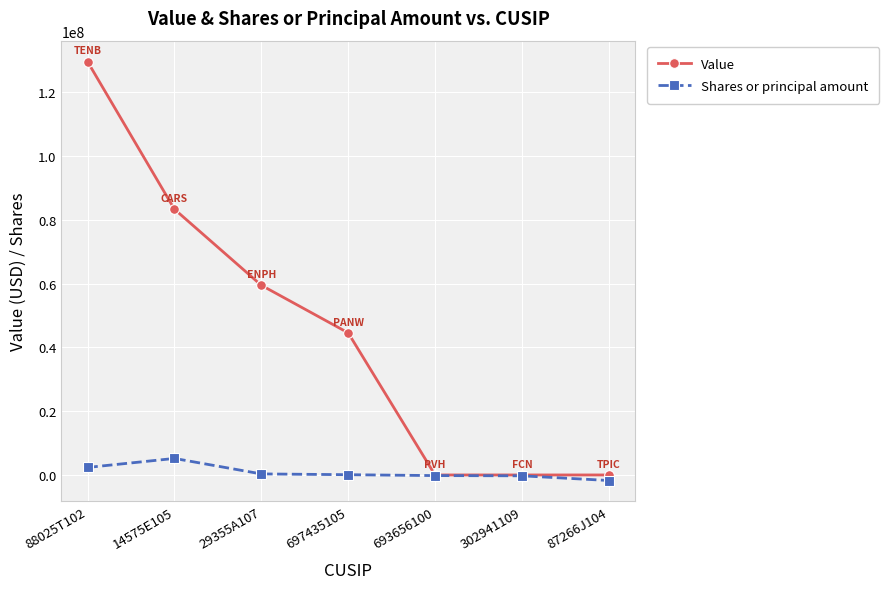

At which category is the sum across all series the highest?

88025T102